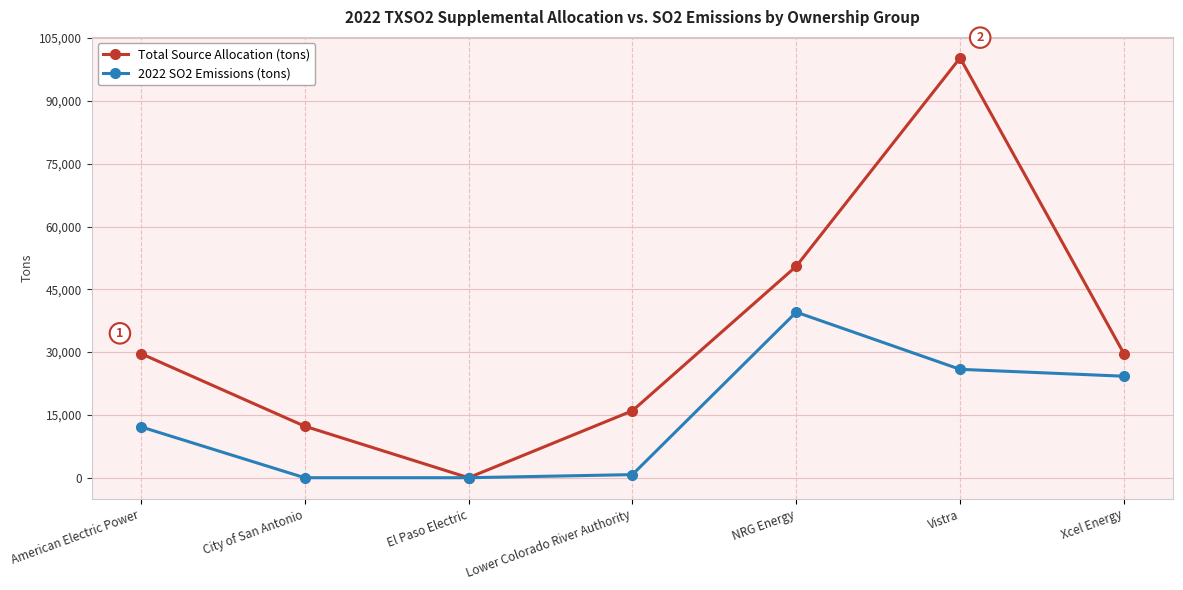

True or false: 2022 SO2 Emissions (tons) has a value of 24249 at Xcel Energy.

True